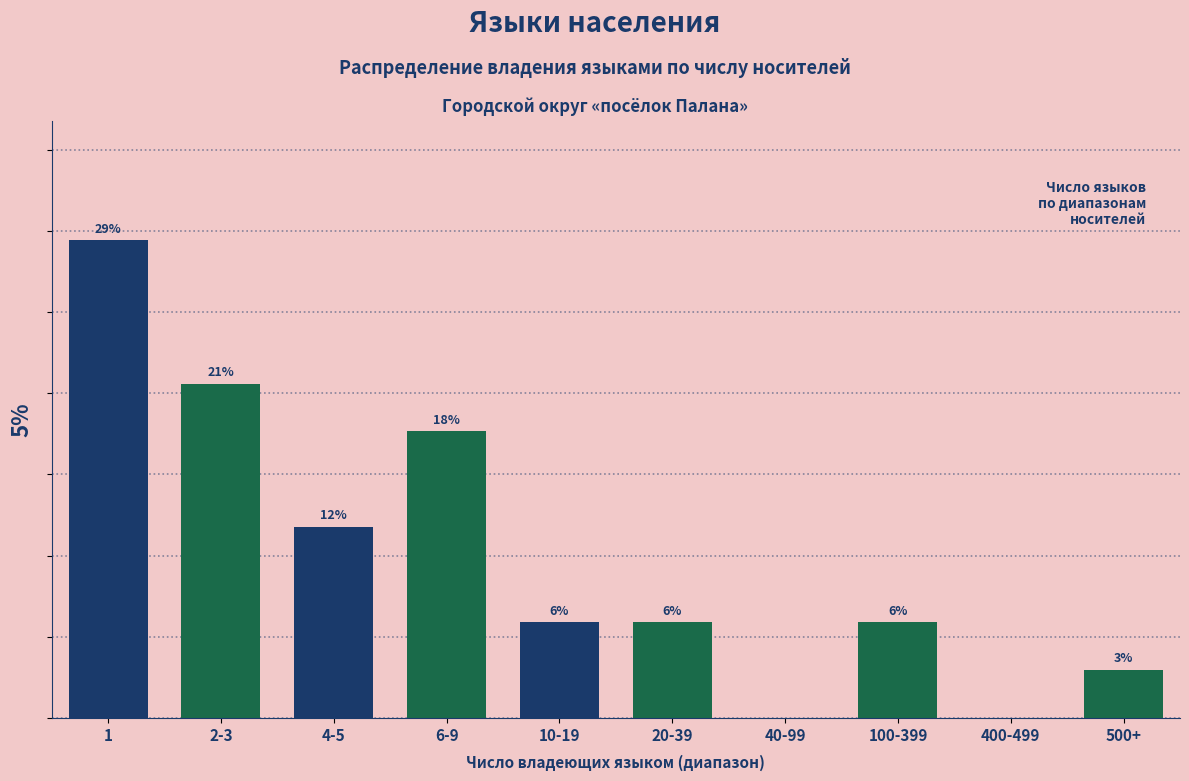

Are the bars horizontal?

No